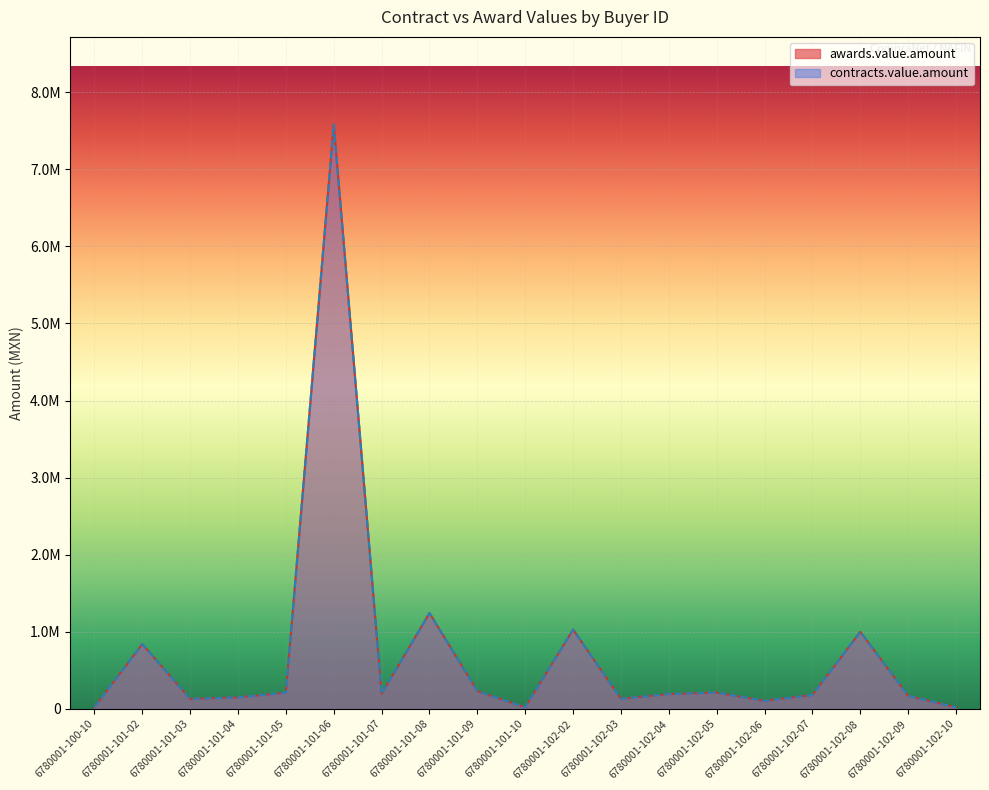

The awards.value.amount series shows 42210.3 at 6780001-101-07. True or false?

False